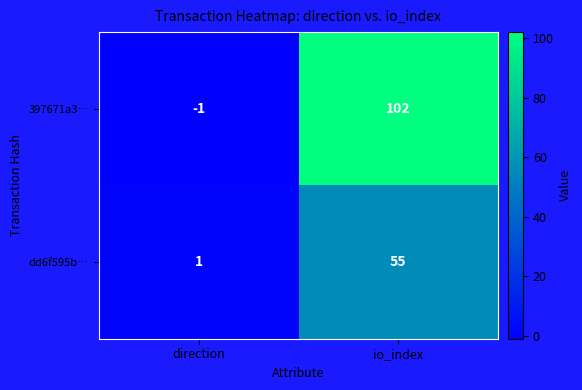

Which series changed the most between direction and io_index?

397671a3…